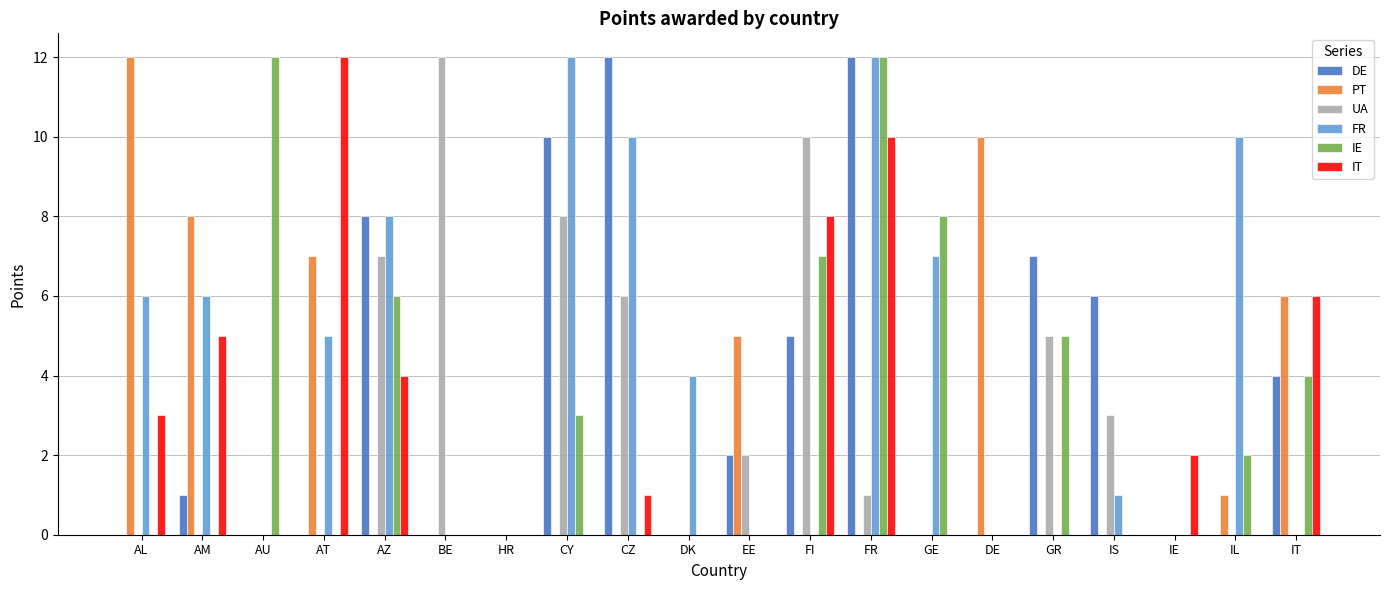

How many groups of bars are there?

20